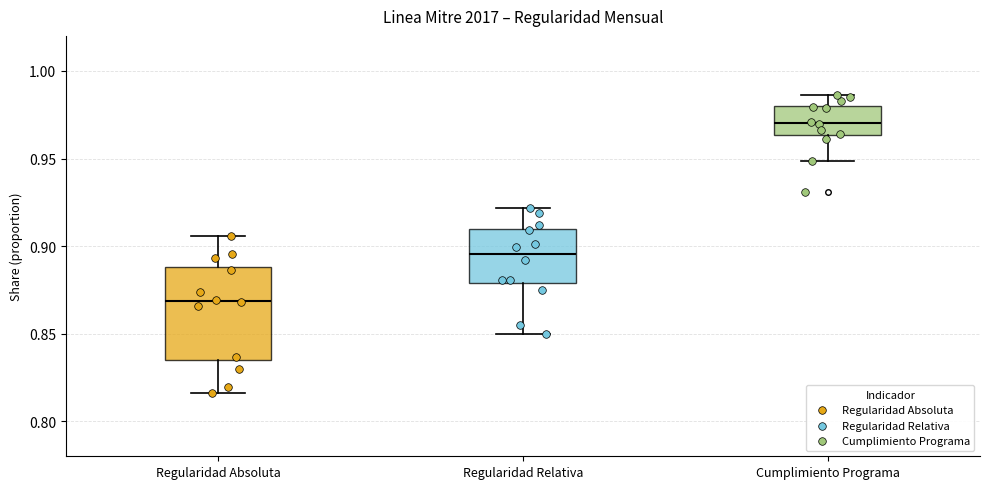

Where does the lower whisker of the box for Regularidad Relativa end on the y-axis? The values are not printed on the chart, so give them approximately, as read against the axis.

0.850